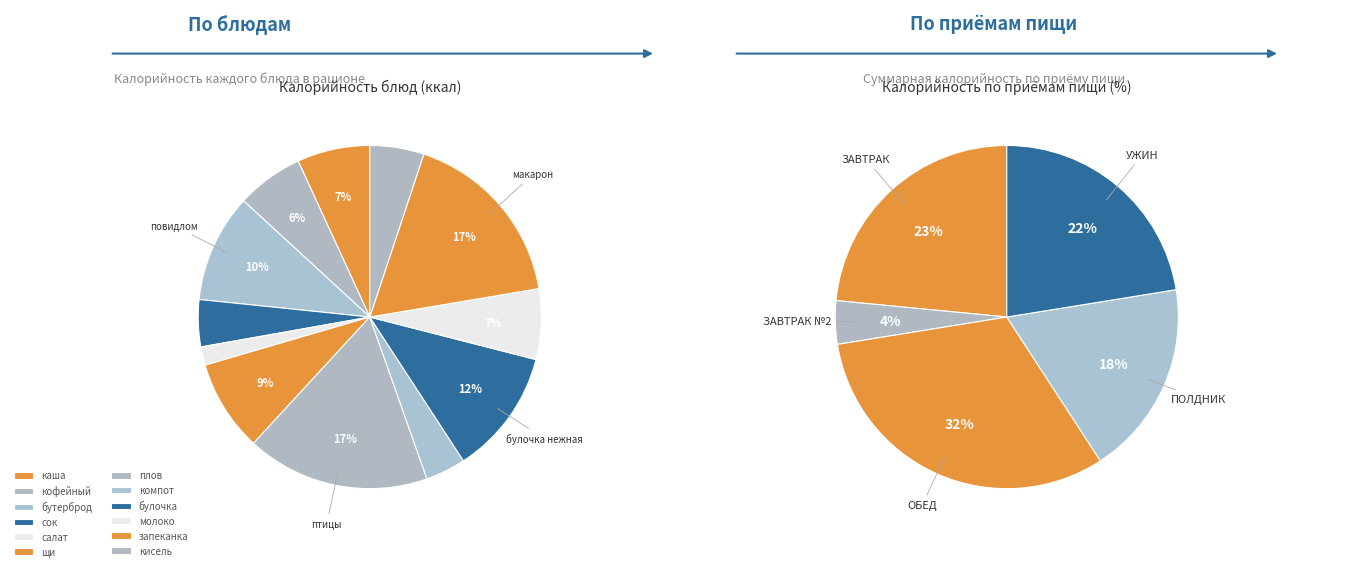

Do щи из капусты and каша манная молочная жидкая together represent more than half of the pie?

No